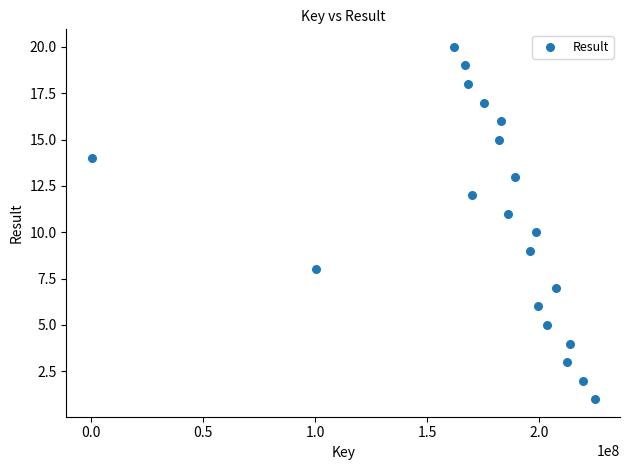

What is the range of X values (max minus min)?

224493047